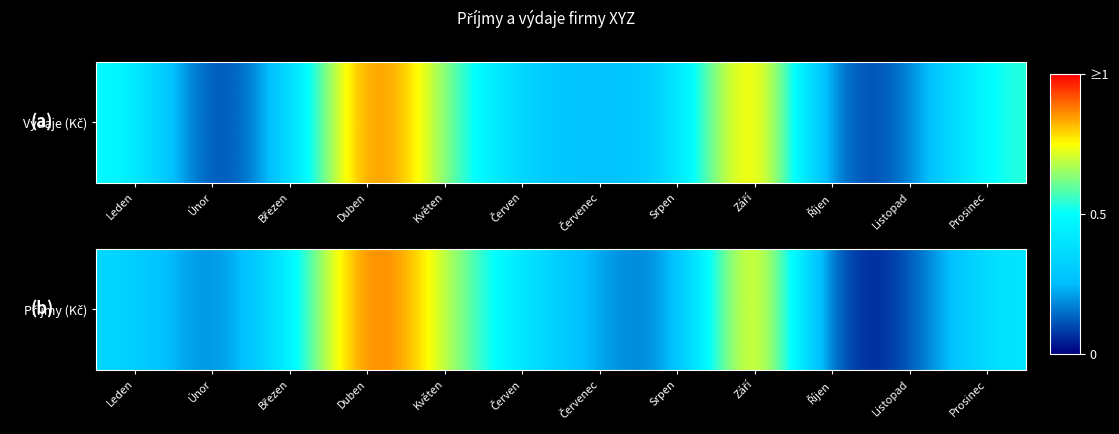

Between Červen and Duben, which is larger?

Duben